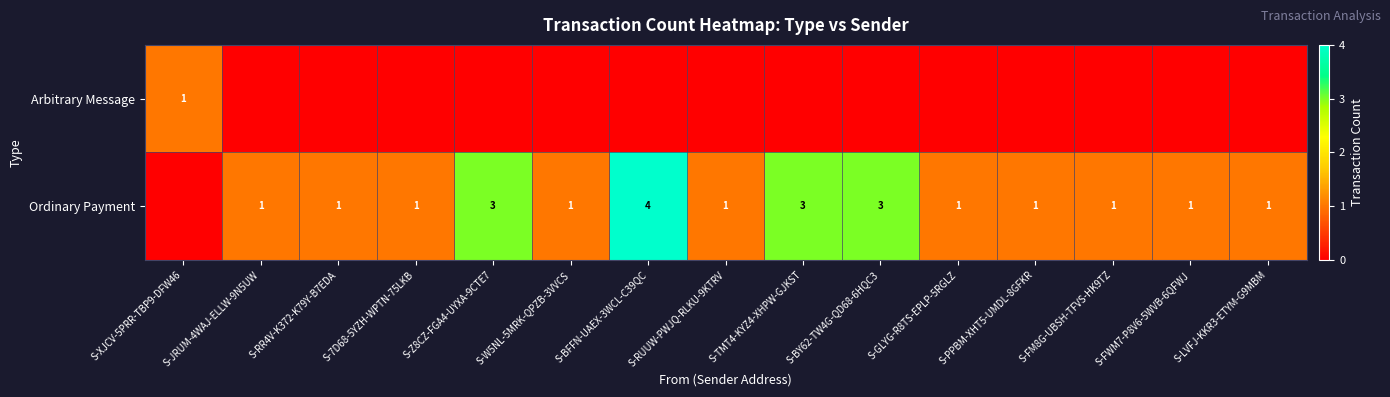

Is it true that Ordinary Payment equals 5 at S-BY62-TW4G-QD68-6HQC3?

False